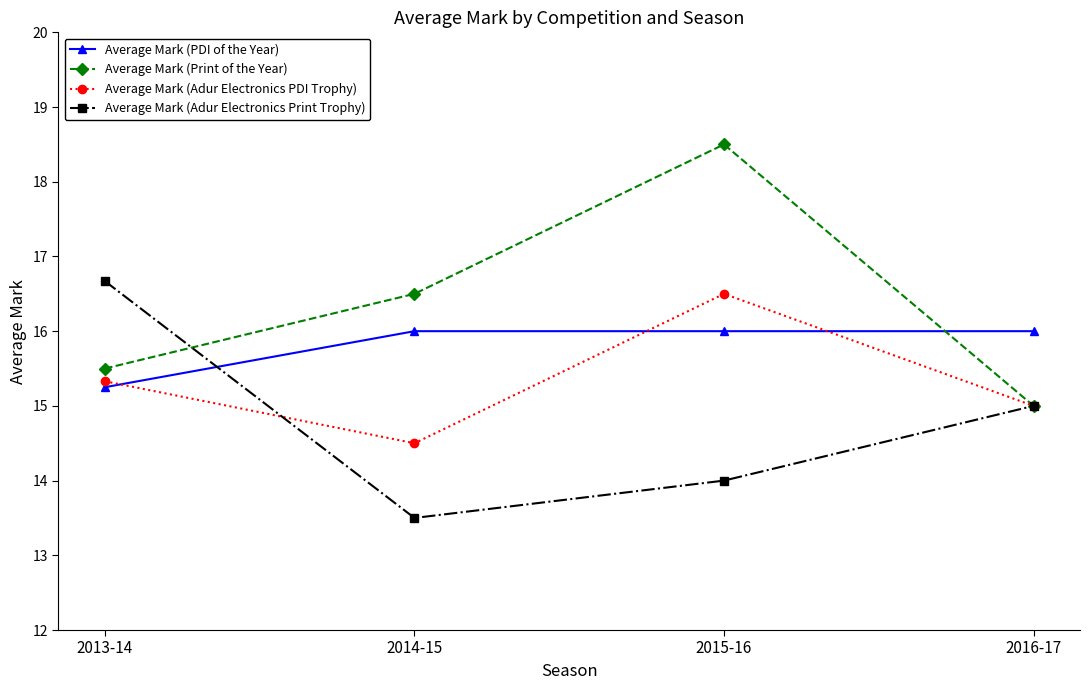

The value of Average Mark (Print of the Year) at 2013-14 is 15.5. True or false?

True